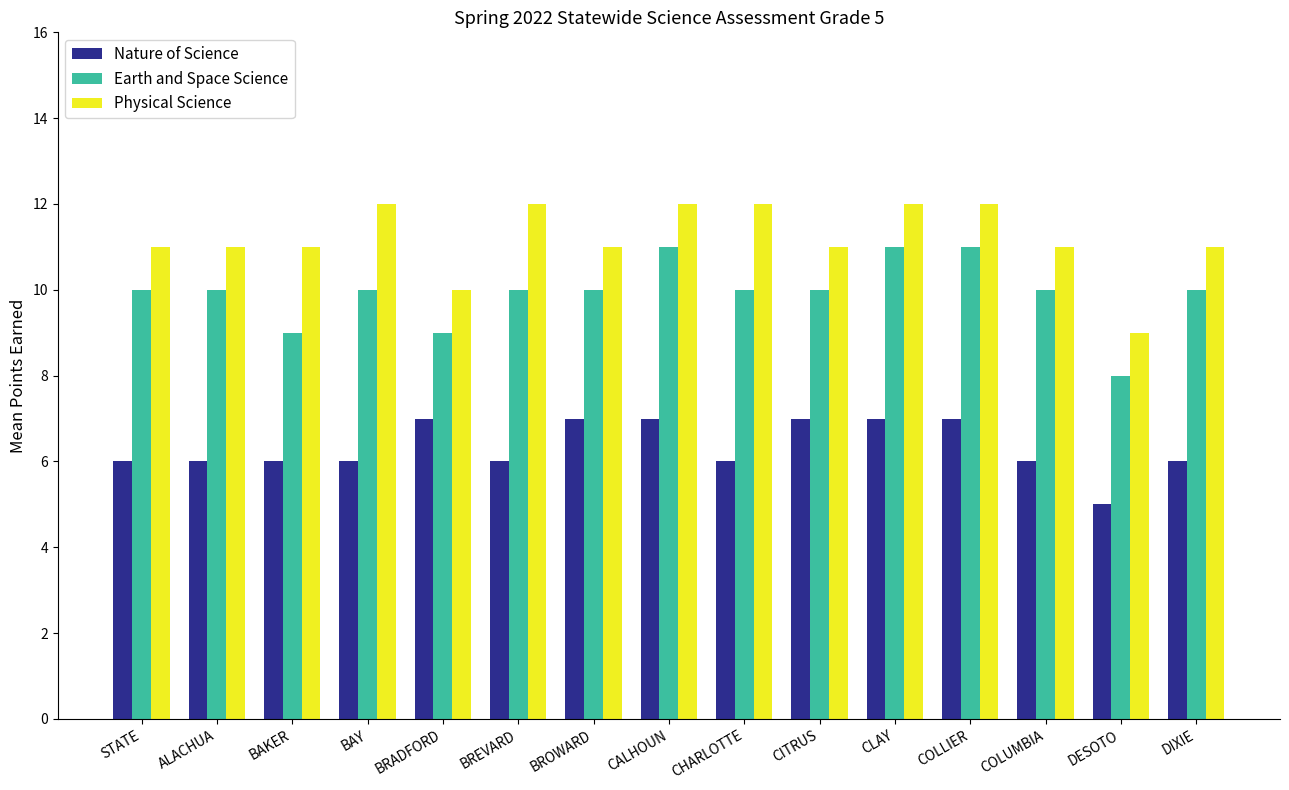

Which series changed the most between BAKER and DESOTO?

Physical Science